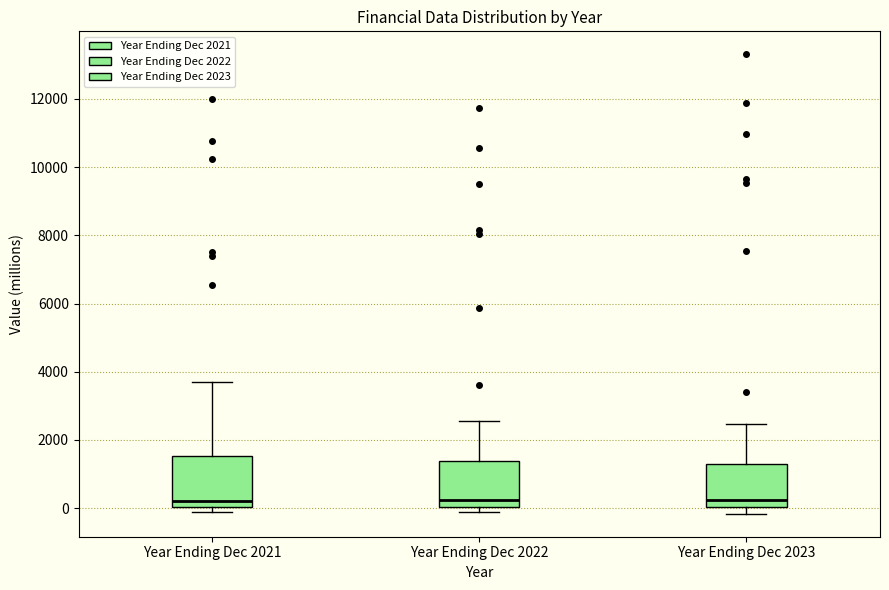

Where does the median line of the box for Year Ending Dec 2022 sit on the y-axis? The values are not printed on the chart, so give them approximately, as read against the axis.

200